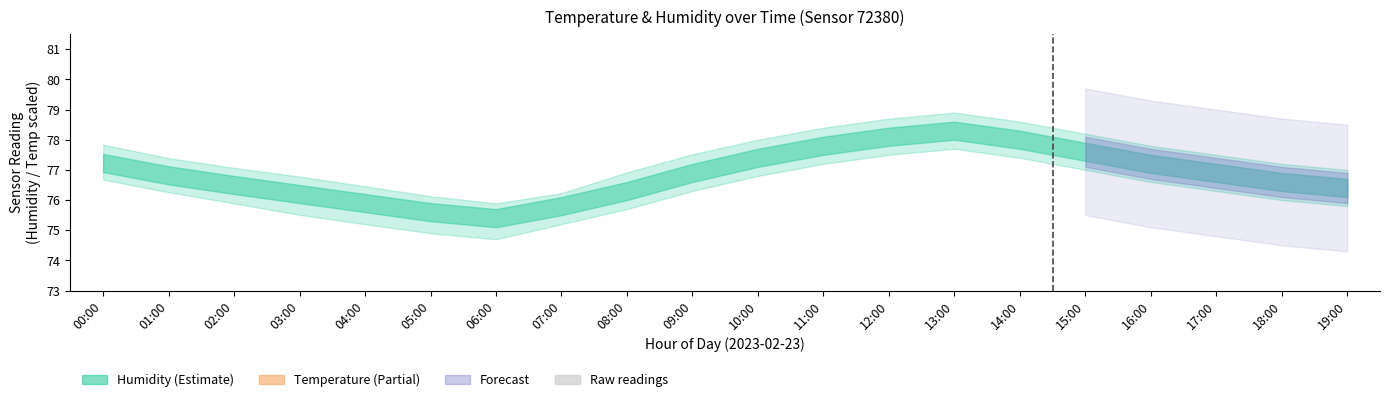

List the labels in order of value, smallest first.

06:00, 05:00, 07:00, 04:00, 03:00, 08:00, 19:00, 02:00, 18:00, 01:00, 09:00, 17:00, 16:00, 00:00, 10:00, 15:00, 11:00, 14:00, 12:00, 13:00